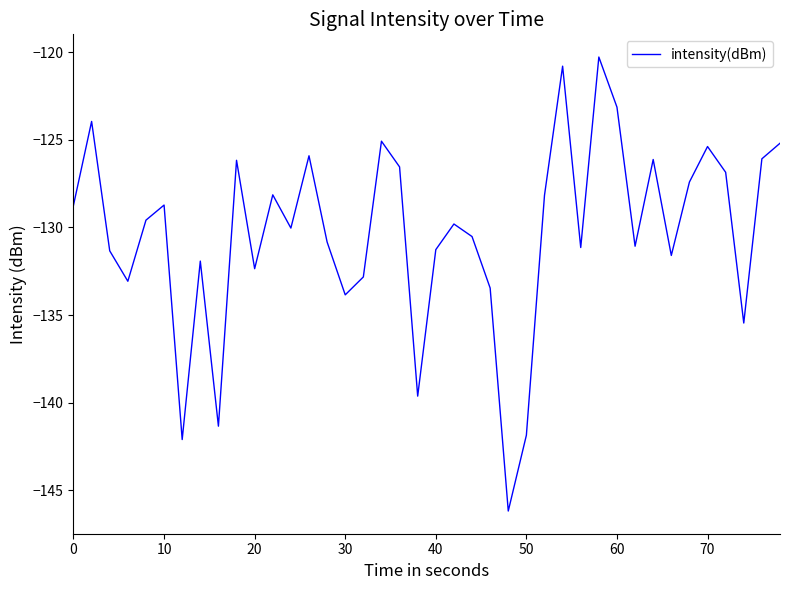

How many distinct data groups are displayed?

1